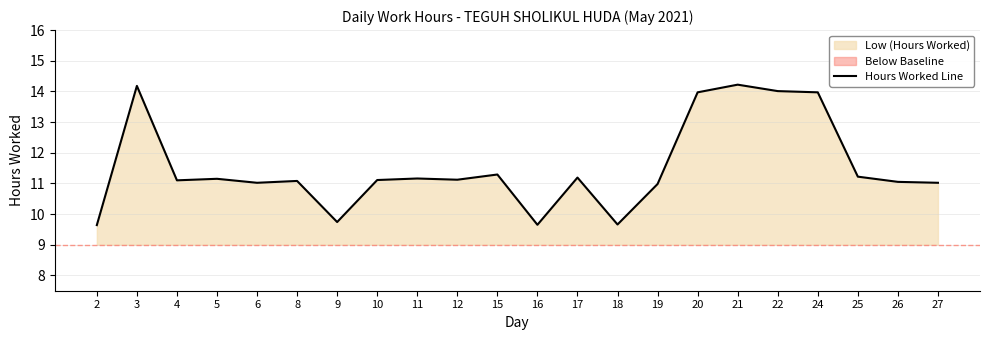

What is the smallest value displayed?

9.6